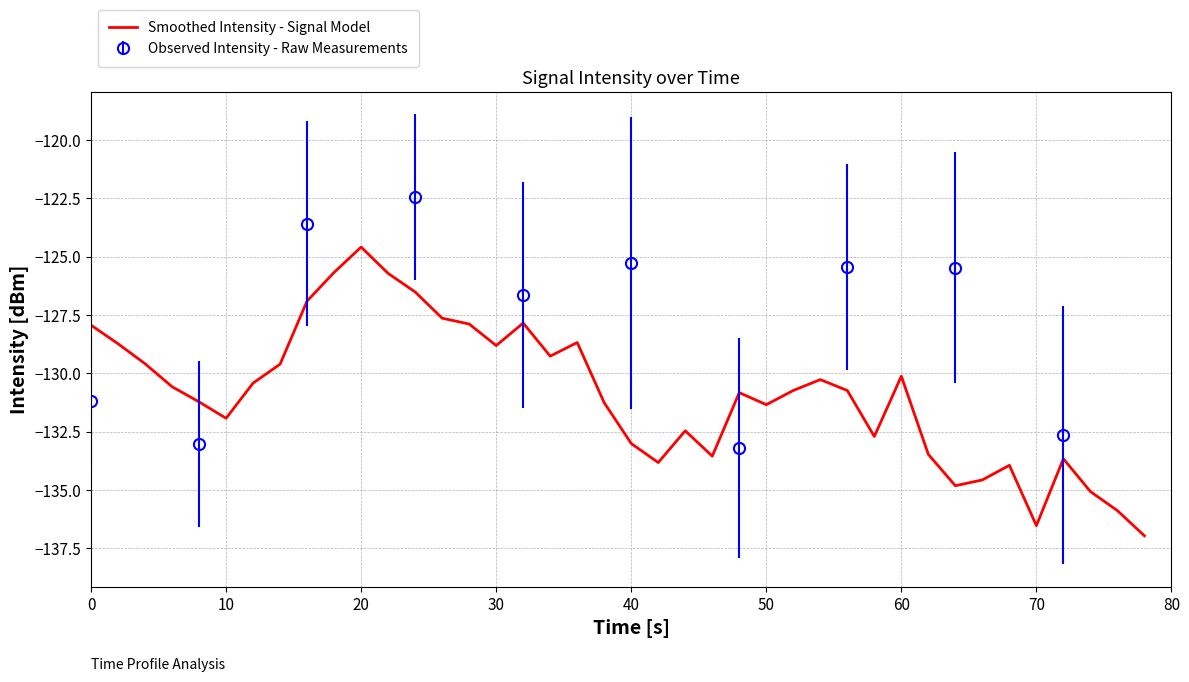

True or false: Smoothed Intensity - Signal Model has a value of -131.9 at 10.

True